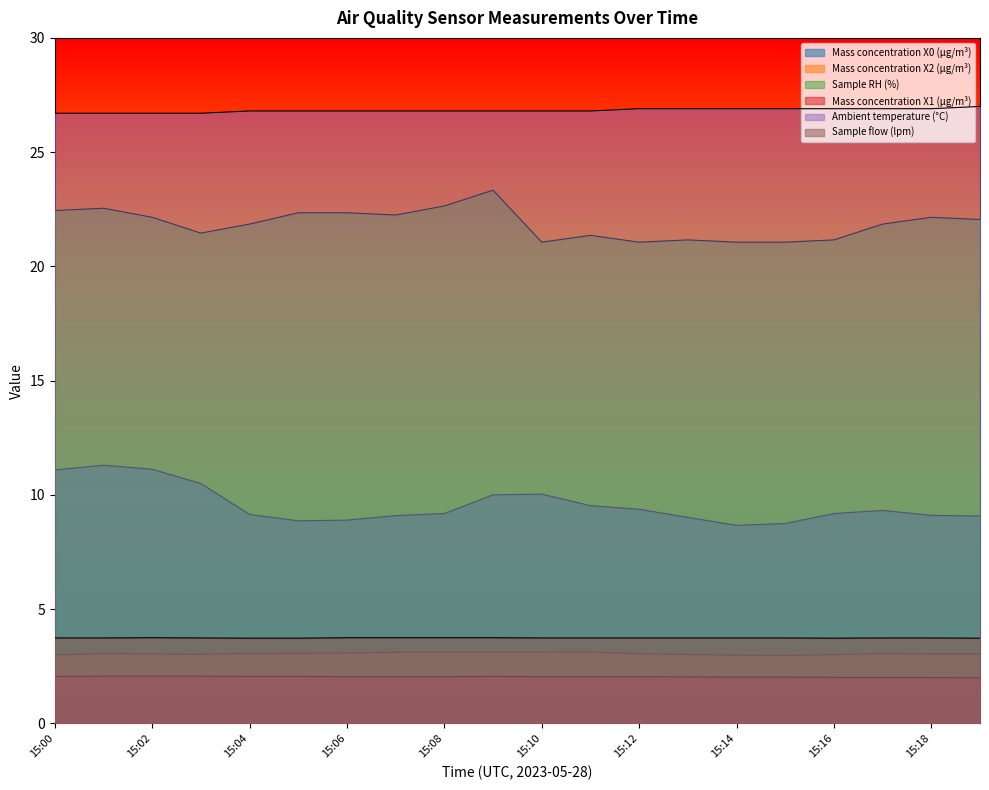

How many data points in Sample RH (%) are above 22?

10